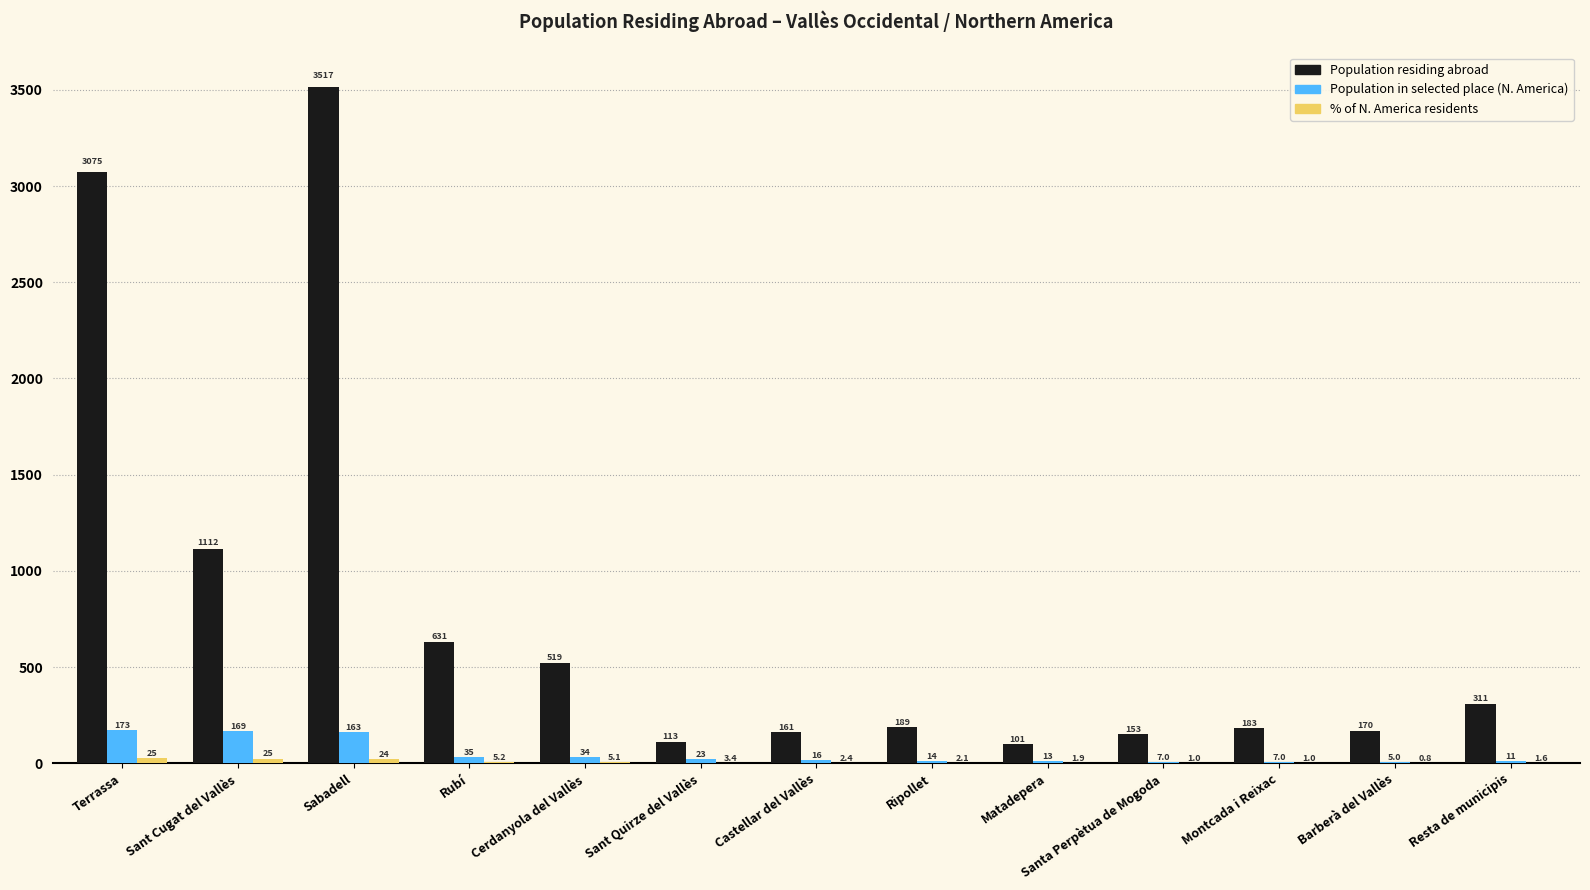

Where does the Population residing abroad series first go above 189?

Terrassa